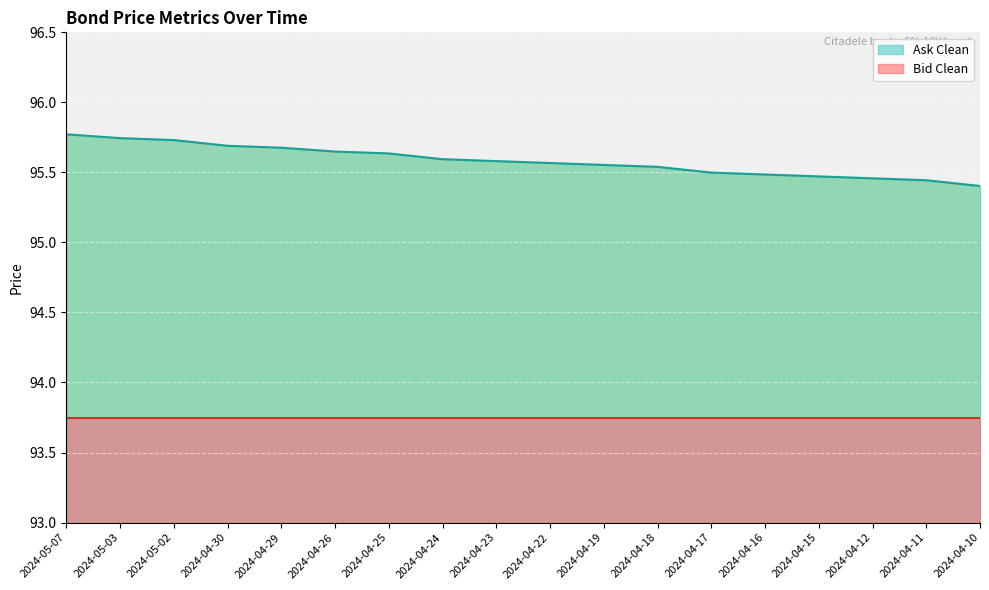

What is the value of the 11th point from the left?

95.6